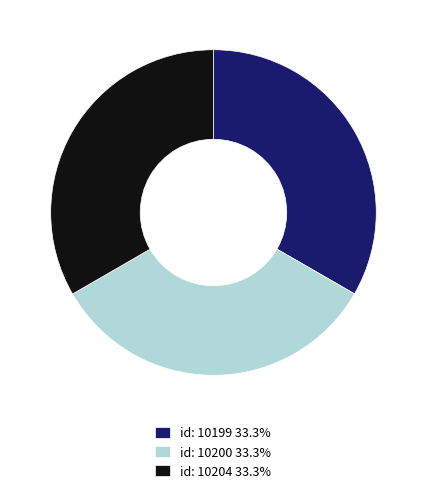

Approximately how many times larger is the value at id: 10199 33.3% compared to id: 10204 33.3%?

1.0